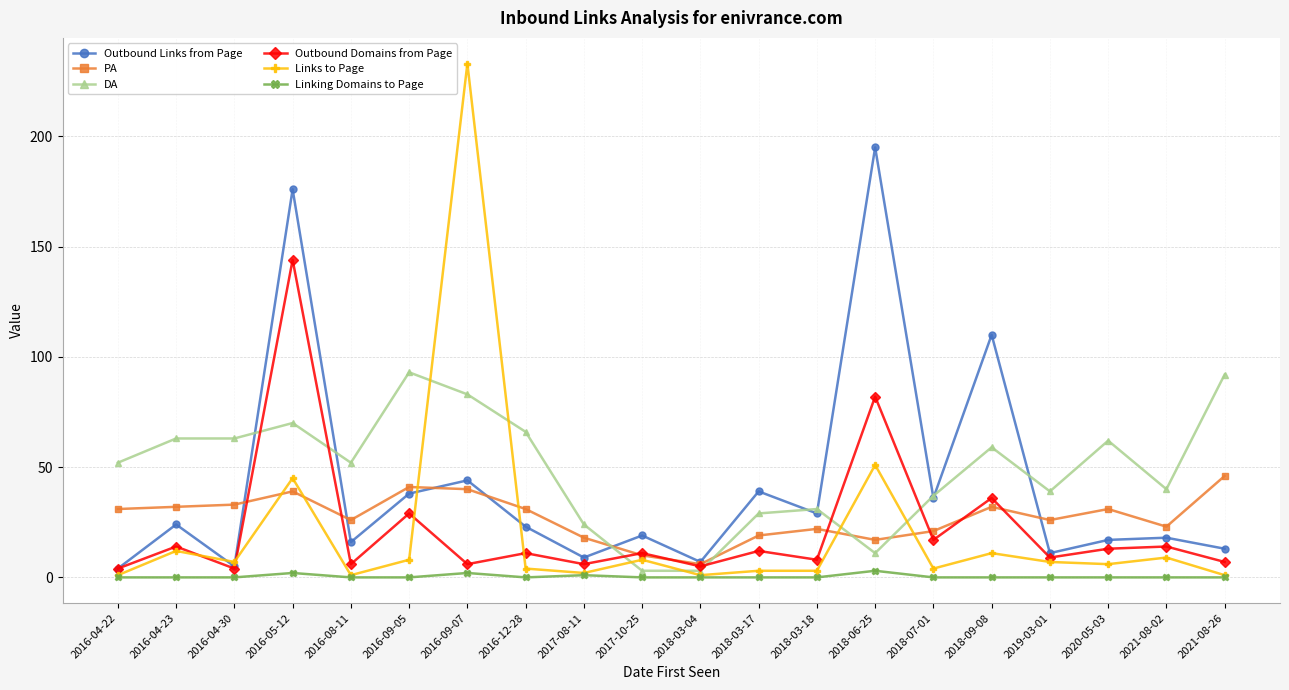

Which series has the largest total across all categories?

DA